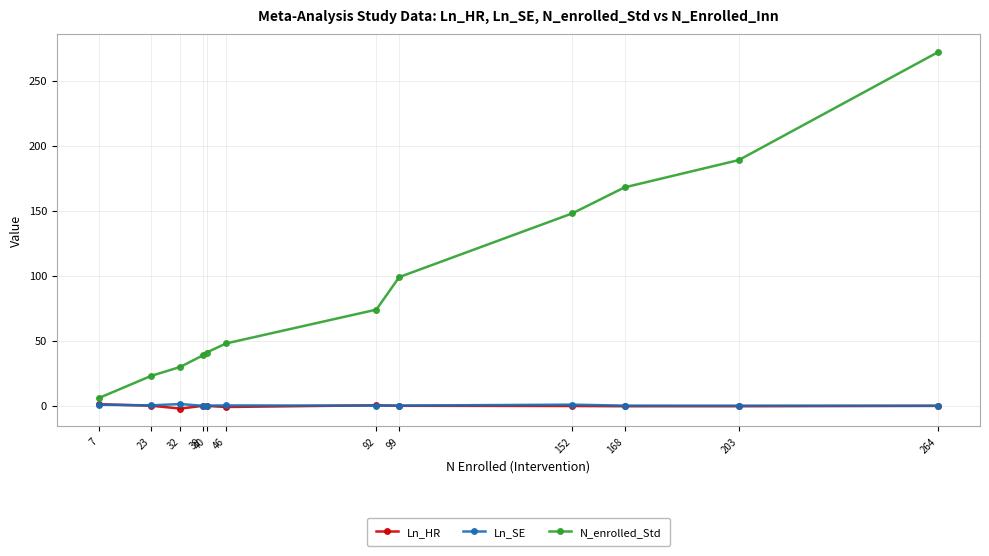

At how many categories does at least one series exceed 65?

6